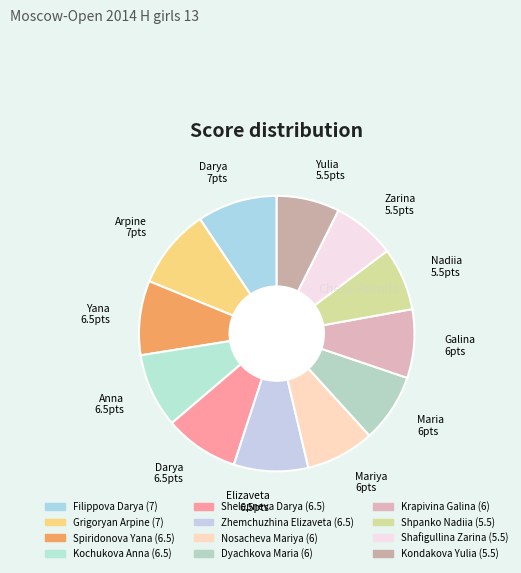

Is Filippova Darya the majority of the pie?

No